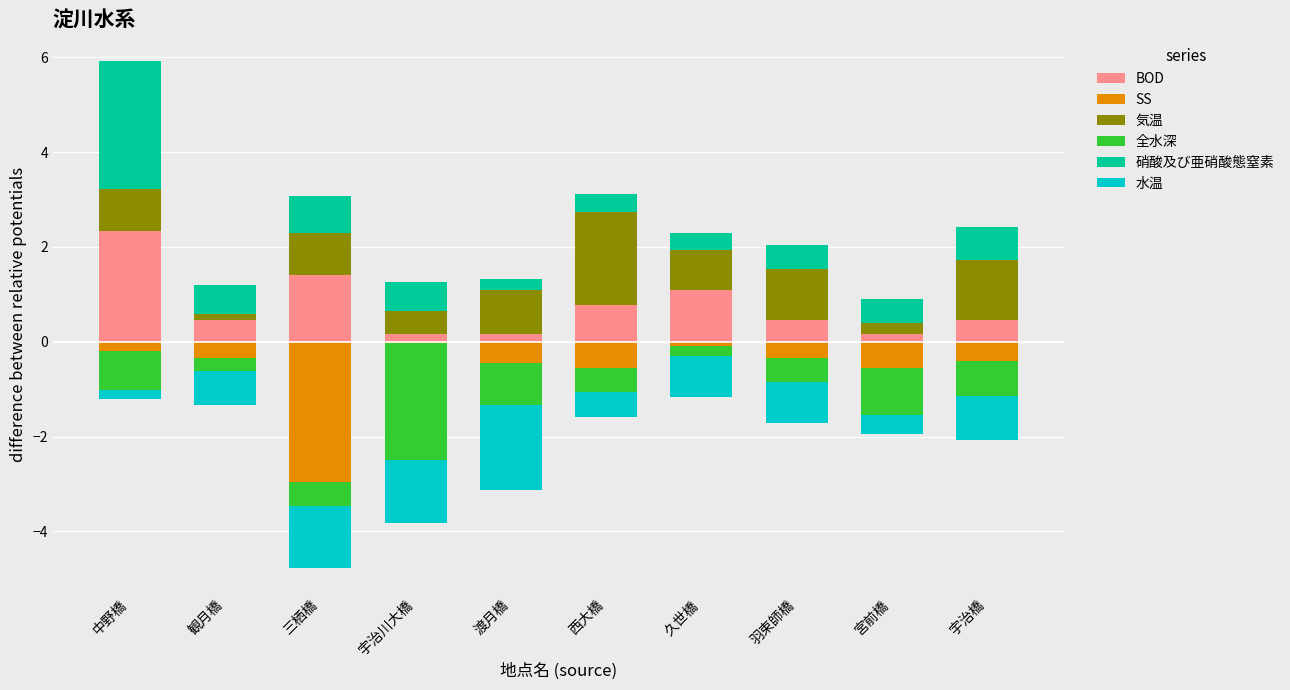

Does the chart contain any negative values?

Yes